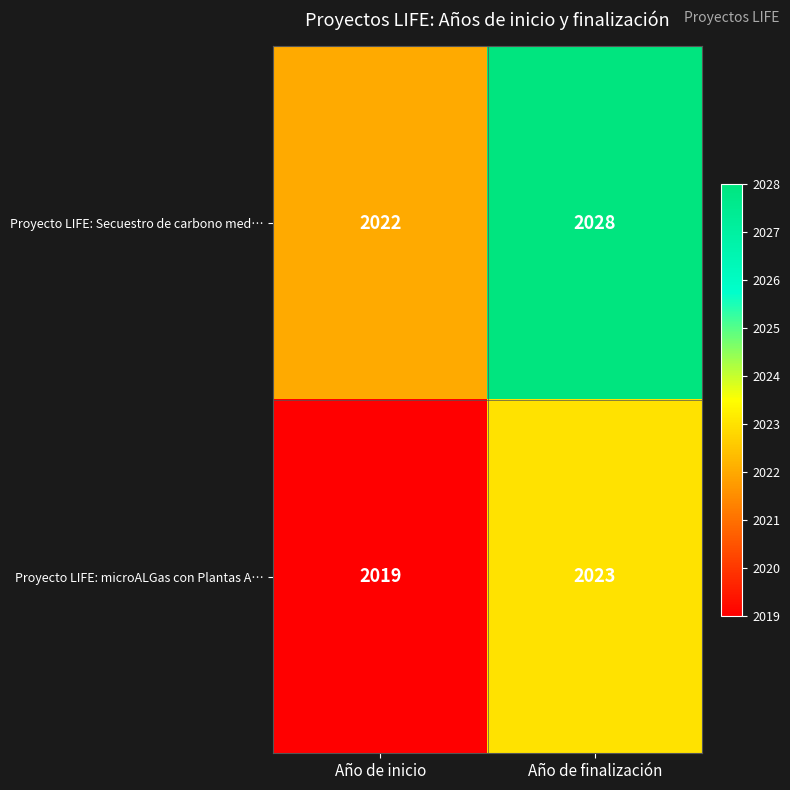

List the series in order of their overall mean, lowest first.

Proyecto LIFE: microALGas con Plantas A…, Proyecto LIFE: Secuestro de carbono med…